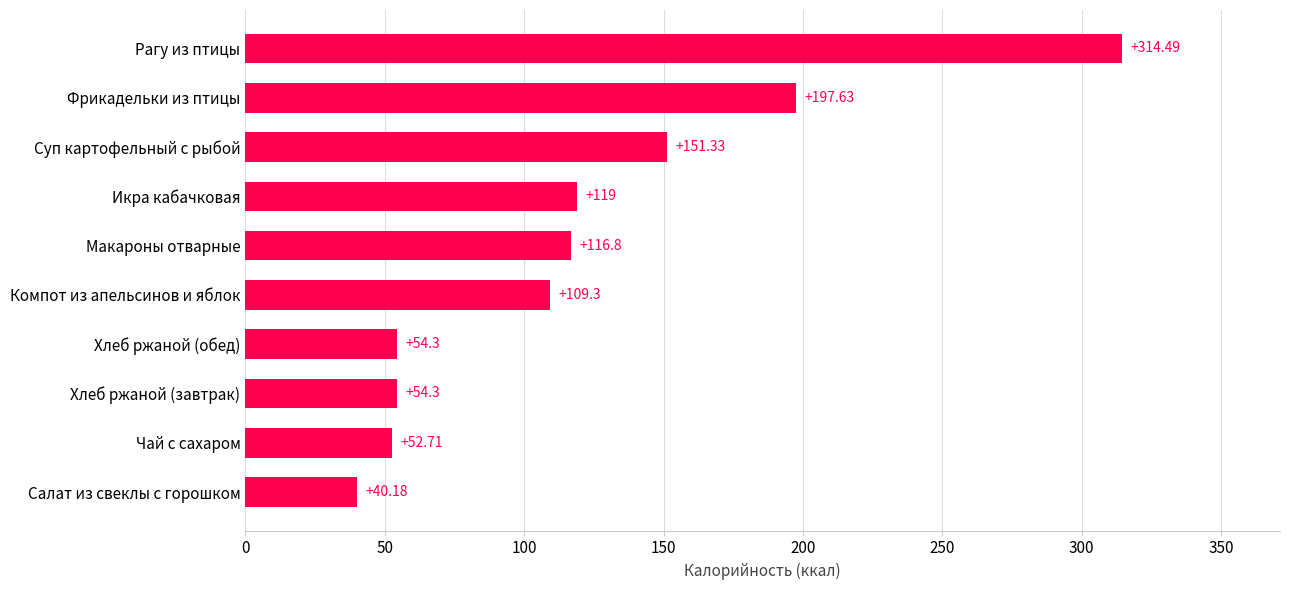

What is the change in value from Салат из свеклы с горошком to Компот из апельсинов и яблок?

+69.1